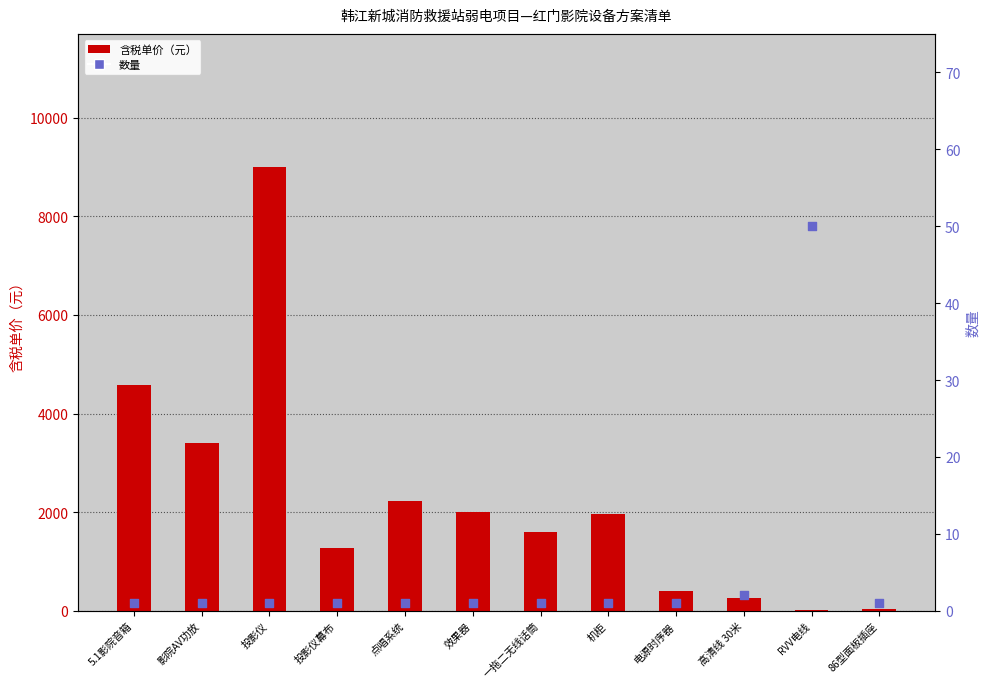

Which series has the largest Y range (max minus min)?

含税单价（元）